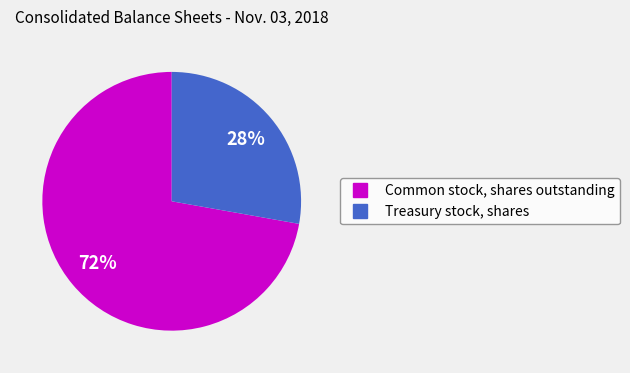

What is the ratio of the value at Common stock, shares outstanding to the value at Treasury stock, shares?

2.6